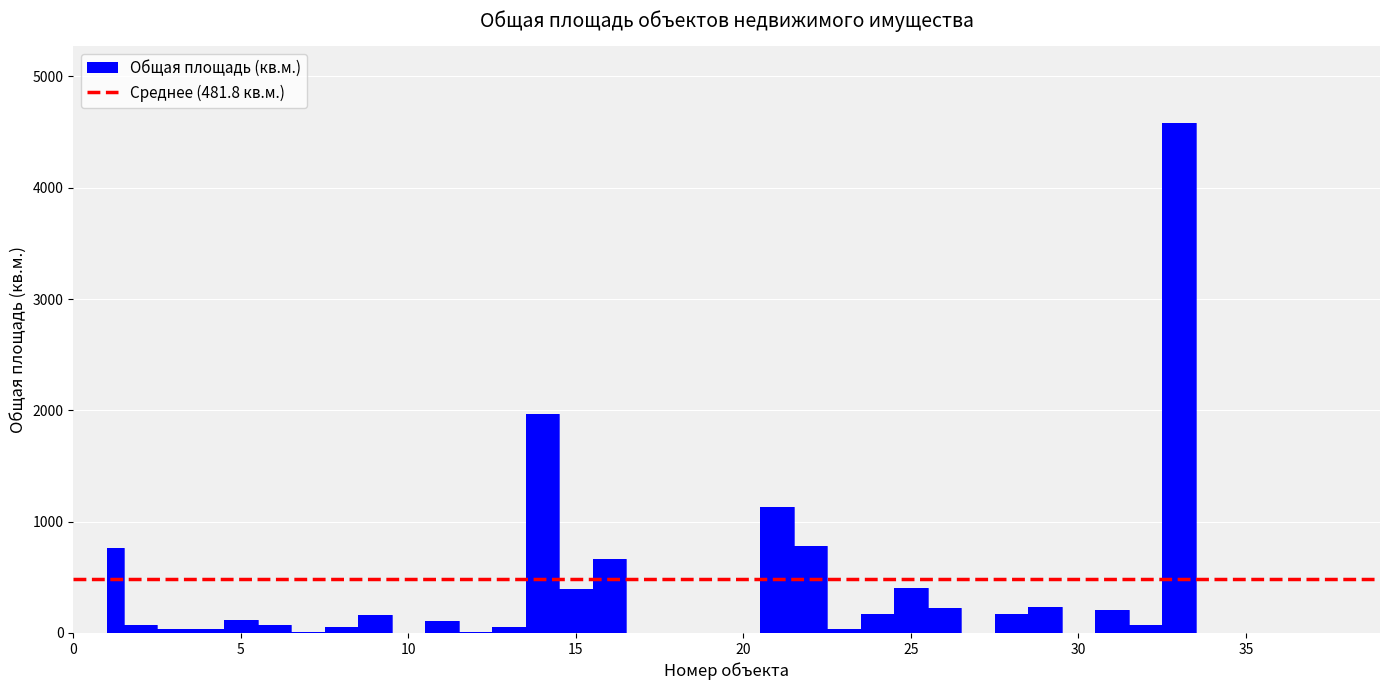

Reading right to left, transcribe all the data shown in this chart.

0.0	0.0	0.0	0.0	0.0	4583.3	72.2	210.3	0.0	234.8	169.0	0.0	220.1	406.3	168.3	35.9	783.6	1134.0	0.0	0.0	0.0	0.0	667.7	395.4	1964.9	51.5	6.4	110.0	0.0	161.2	54.9	6.4	72.7	117.8	34.9	31.6	73.1	761.6